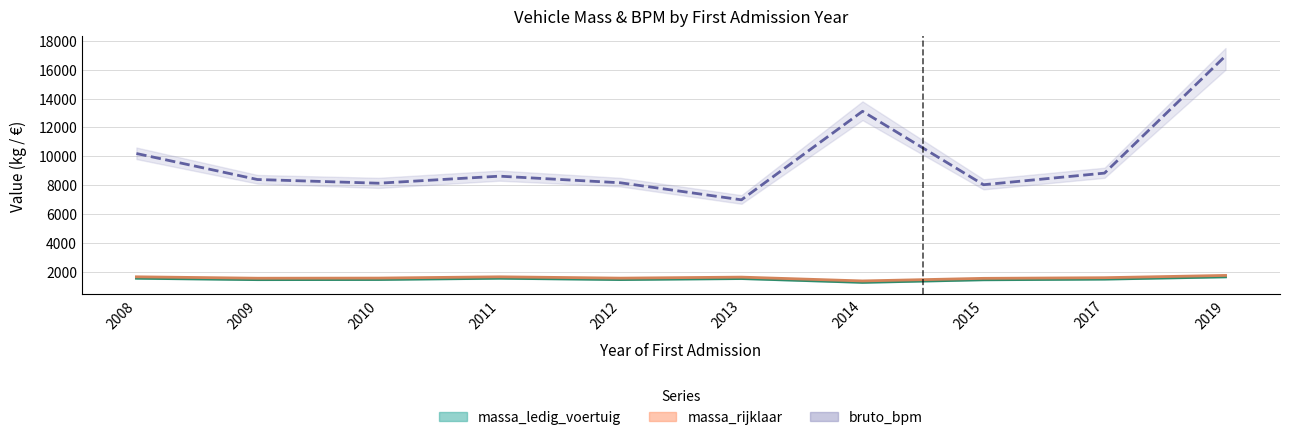

What is the maximum value for massa_rijklaar?

1733